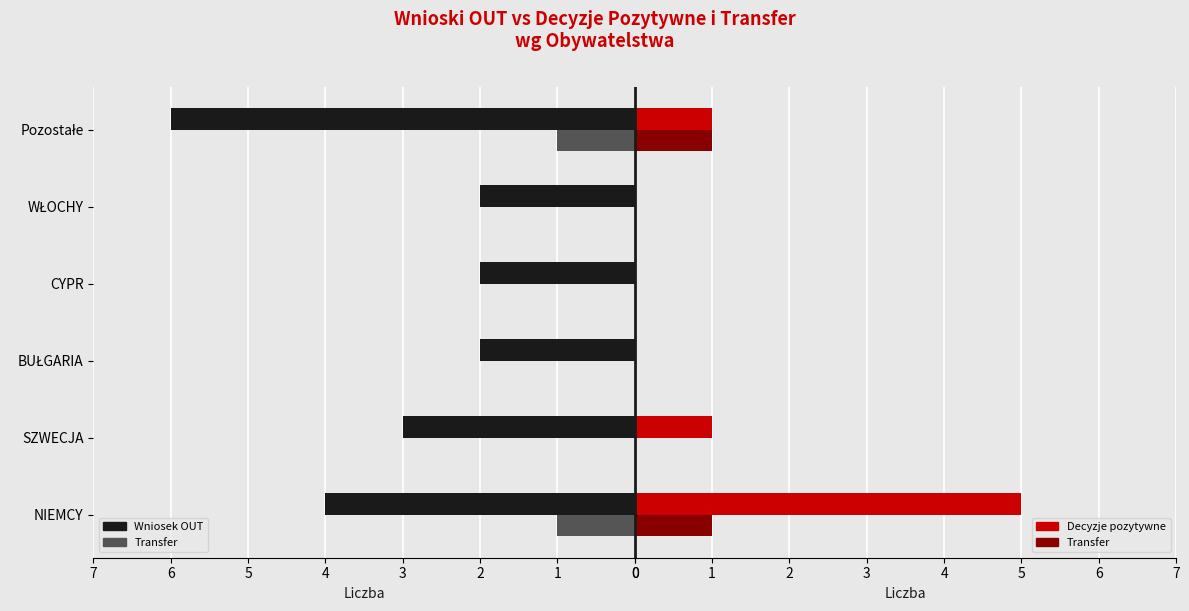

Is it true that Decyzje pozytywne equals -2 at CYPR?

False